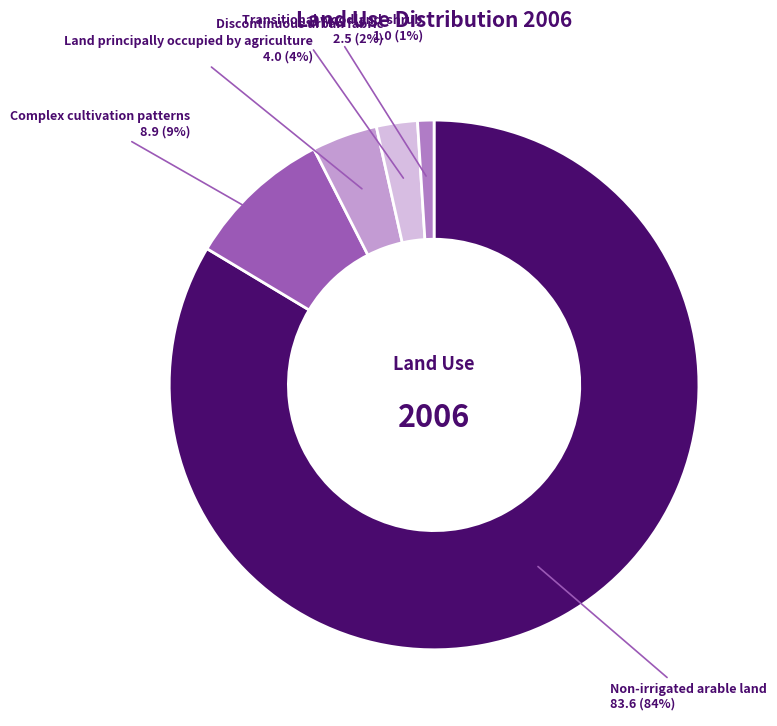

How many segments does this pie chart have?

5